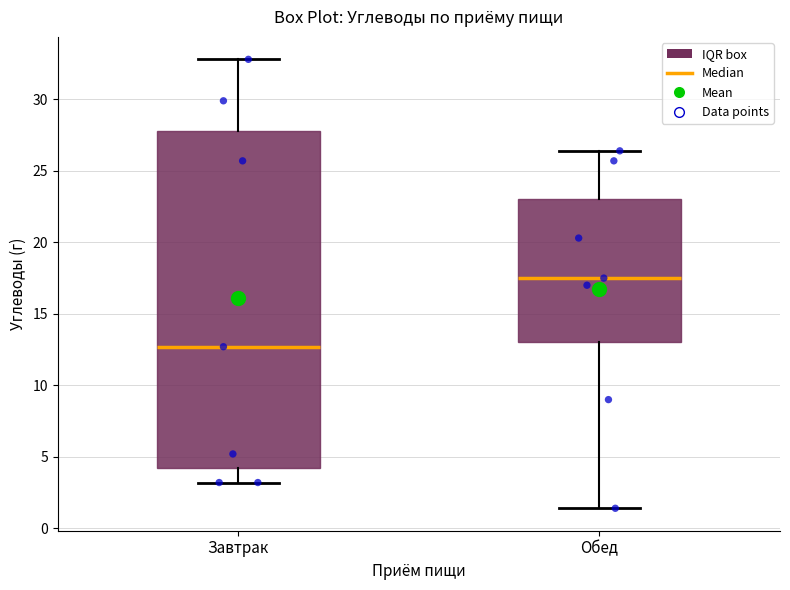

Where is the upper edge of the box for Завтрак on the y-axis? The values are not printed on the chart, so give them approximately, as read against the axis.

28.0